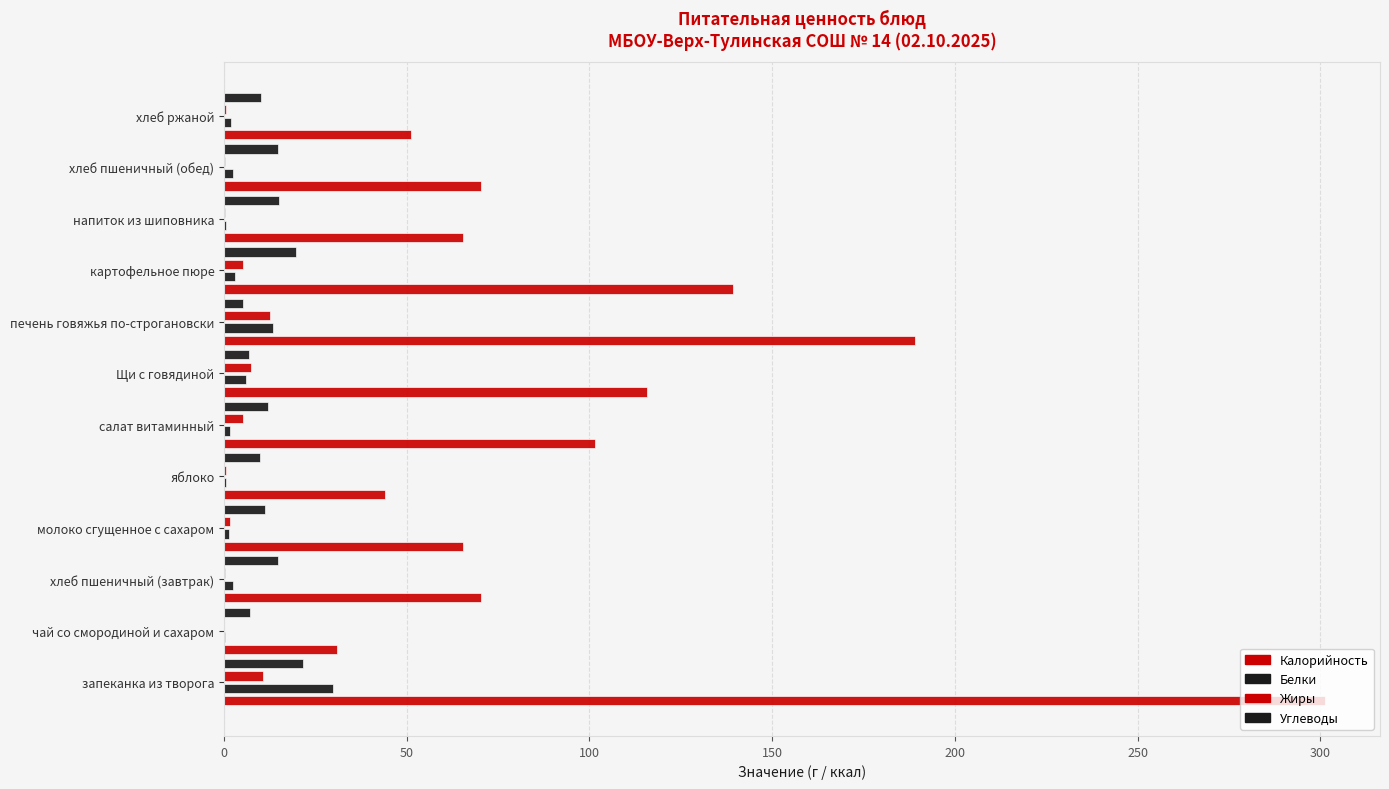

How many distinct data groups are displayed?

4